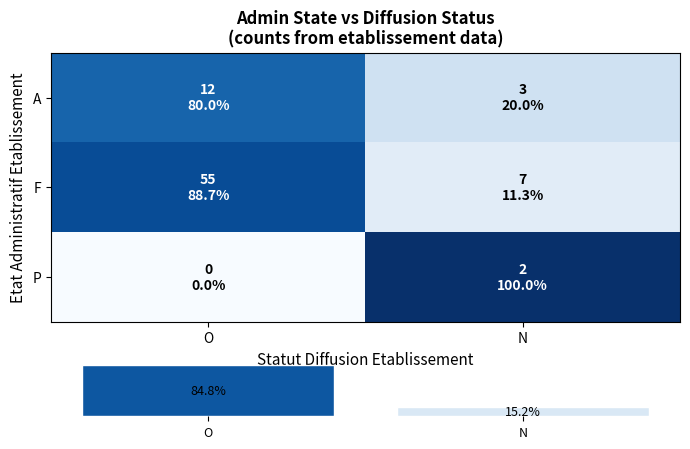

Which has a higher value, N or O?

O